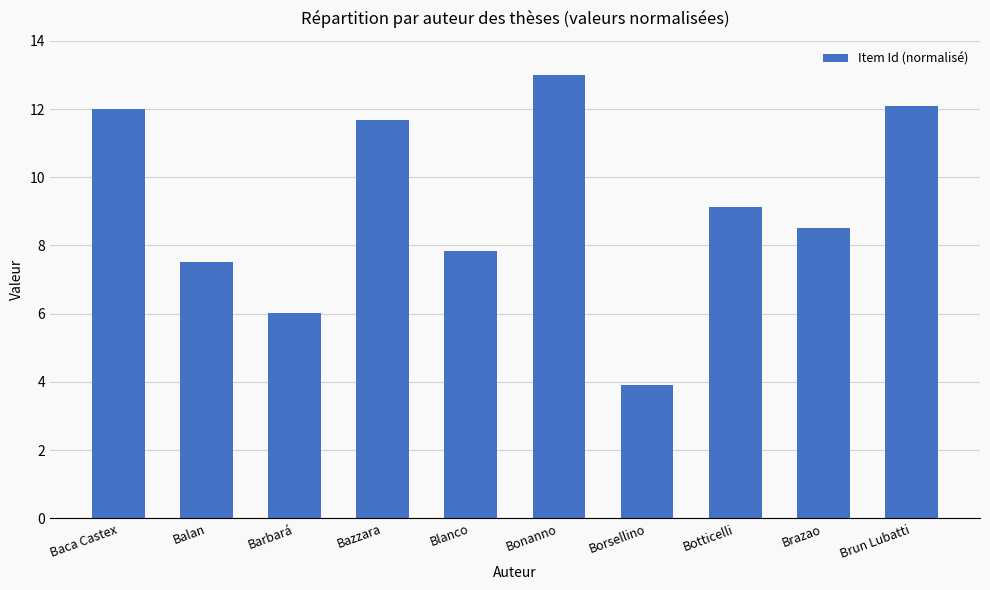

The value at Barbará is 6.0. True or false?

True